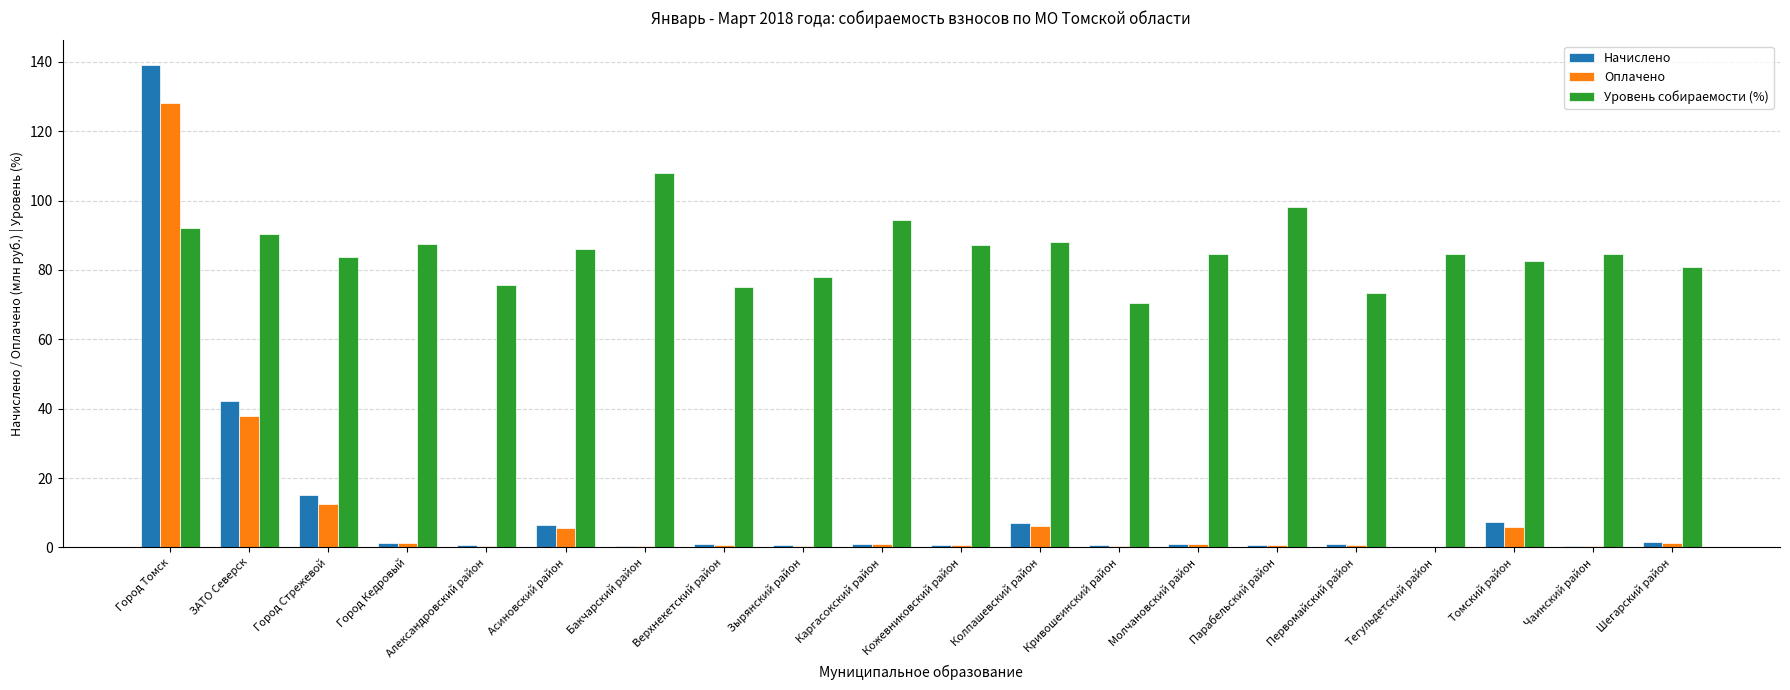

What is the total value across all series at Зырянский район?

79.0